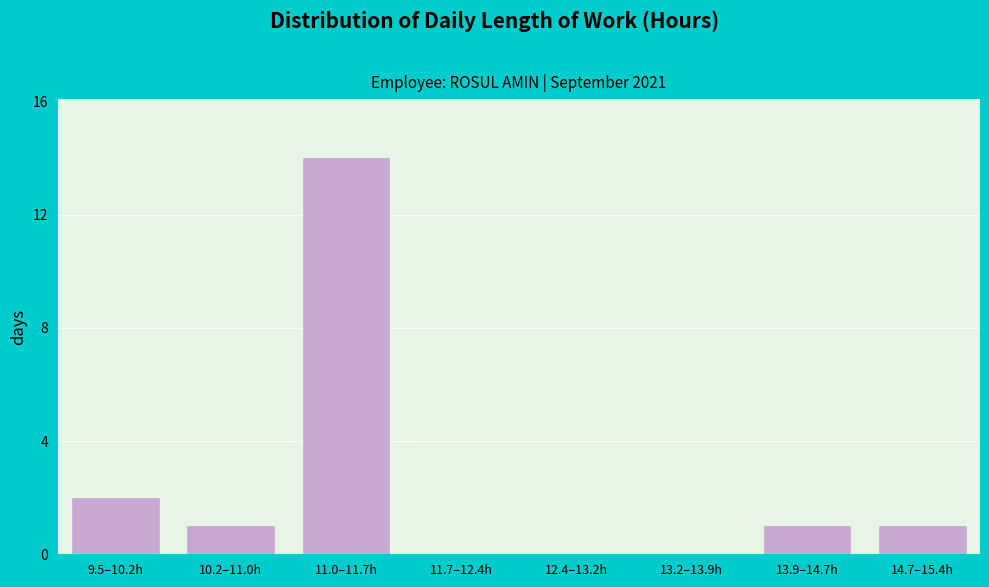

Reading right to left, what are all the values shown in this chart?

14.7–15.4h=1	13.9–14.7h=1	13.2–13.9h=0	12.4–13.2h=0	11.7–12.4h=0	11.0–11.7h=14	10.2–11.0h=1	9.5–10.2h=2